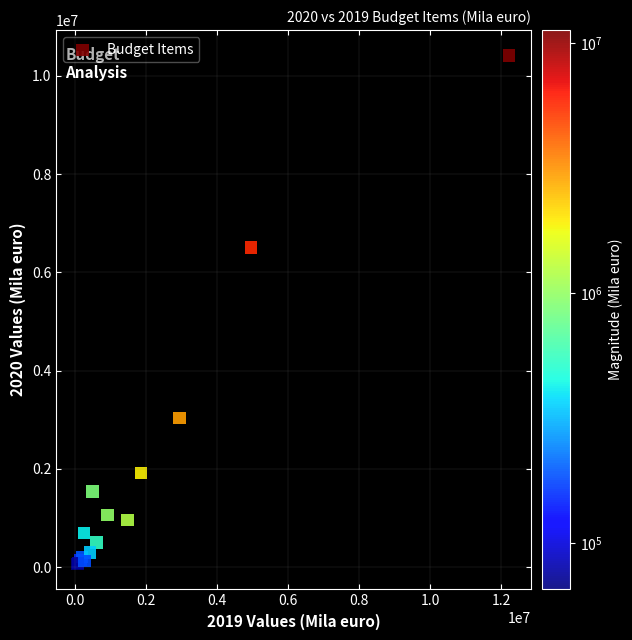

What Y value in the scatter plot is closest to 5240025?

6505798.7